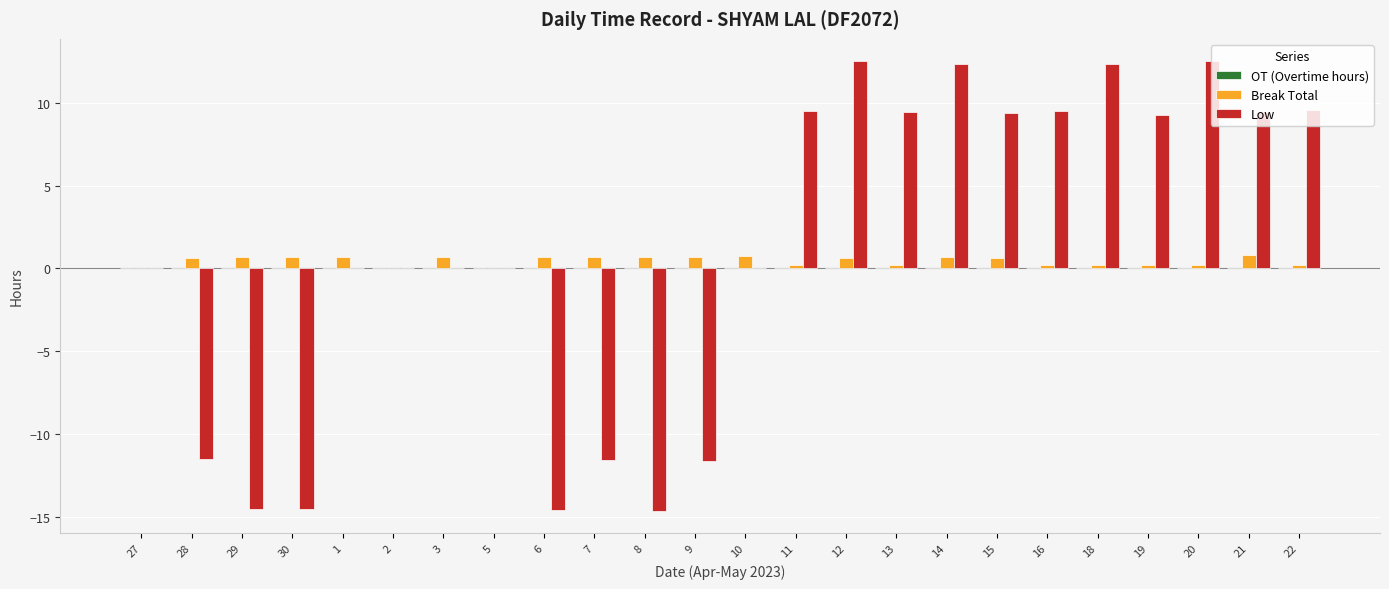

Between 27 and 22, which series saw the biggest shift?

Low